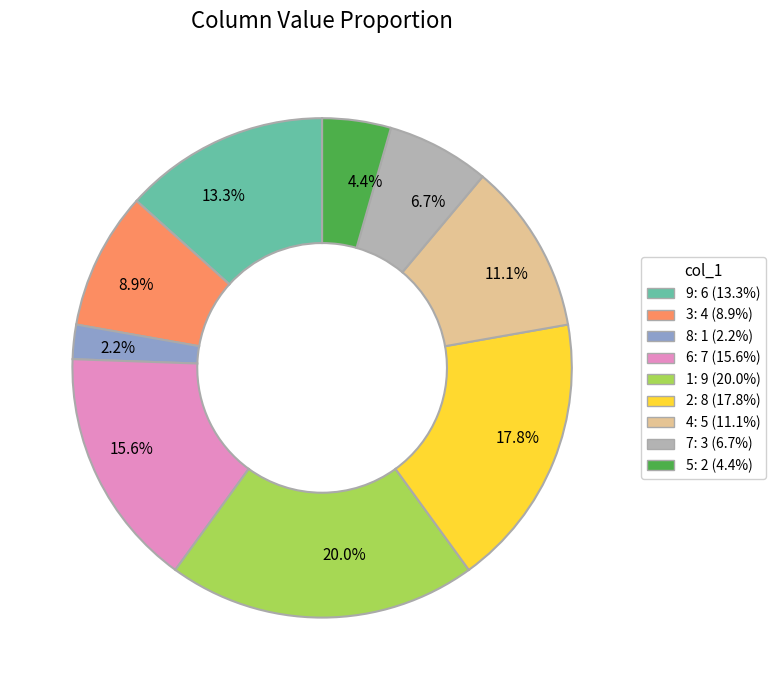

Is there any slice that represents more than half of the pie?

No